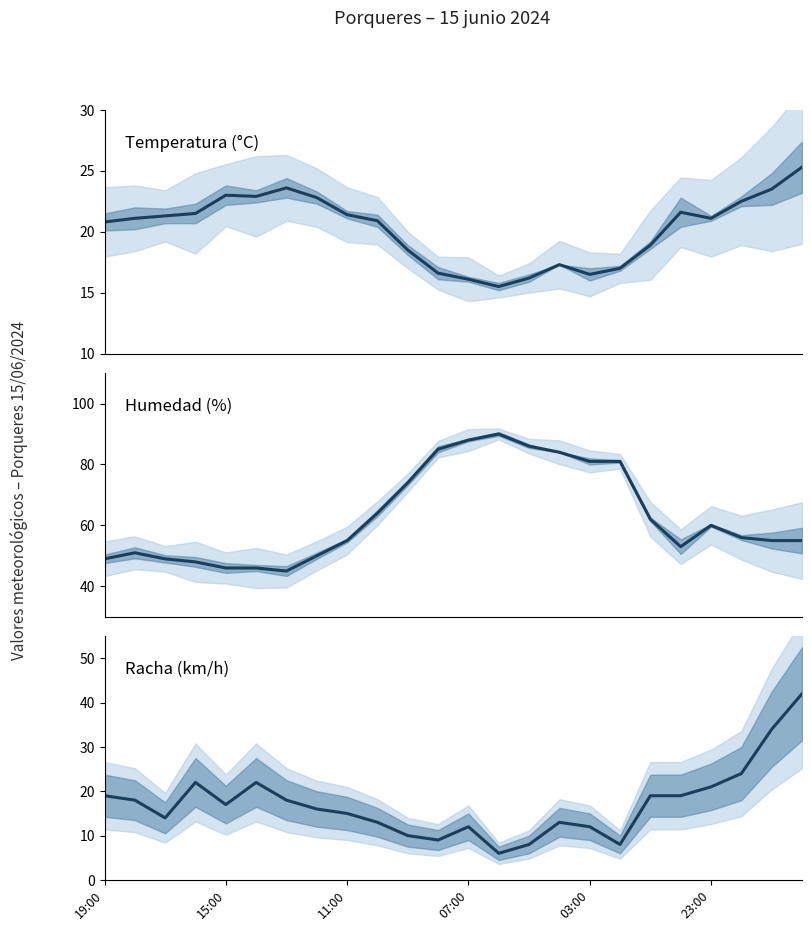

Is this an area chart (filled region under the line)?

No